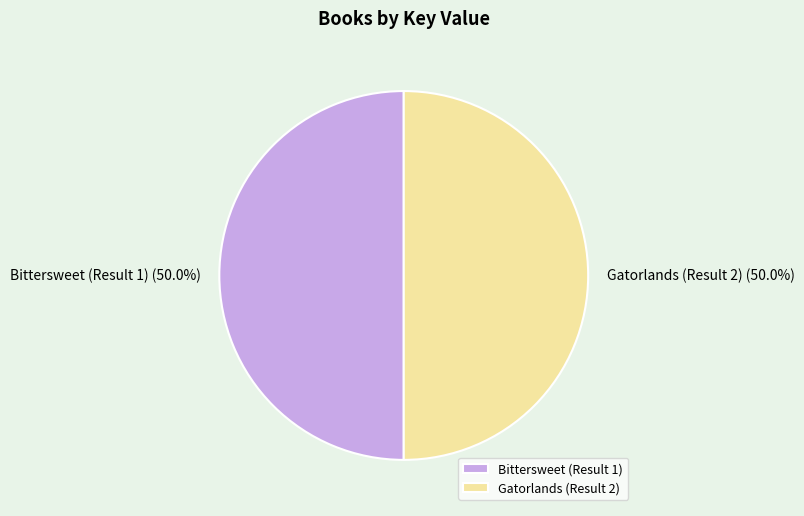

What portion of the pie excludes Gatorlands (Result 2)?

50.0%